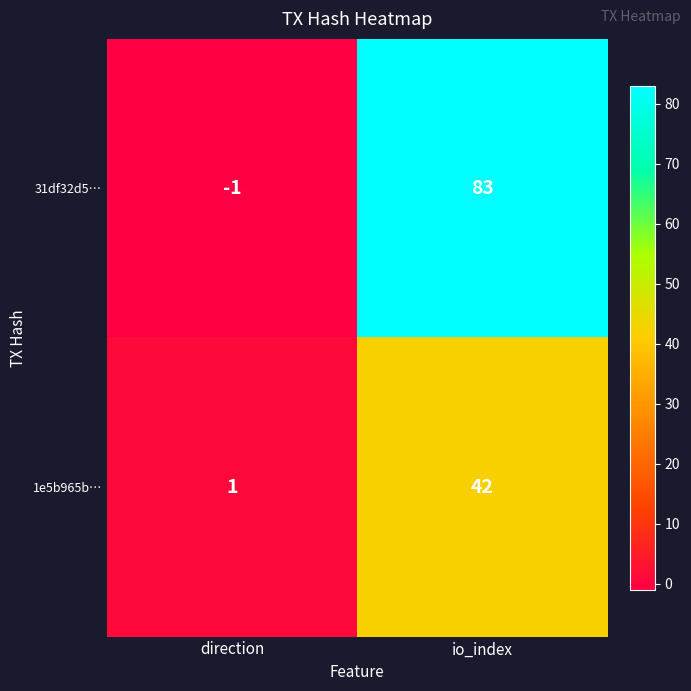

Rank the series at direction from lowest to highest value.

31df32d5…, 1e5b965b…